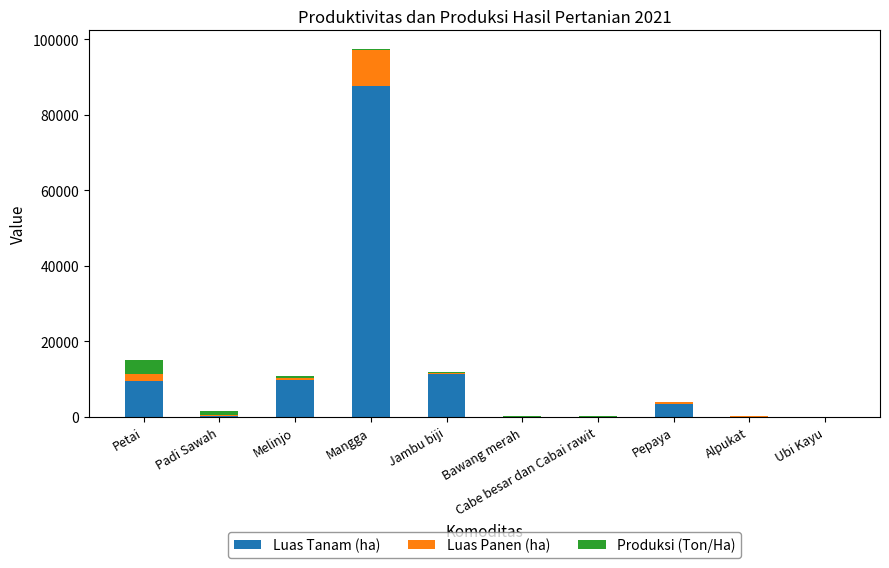

True or false: Luas Tanam (ha) has a value of 18828.4 at Jambu biji.

False